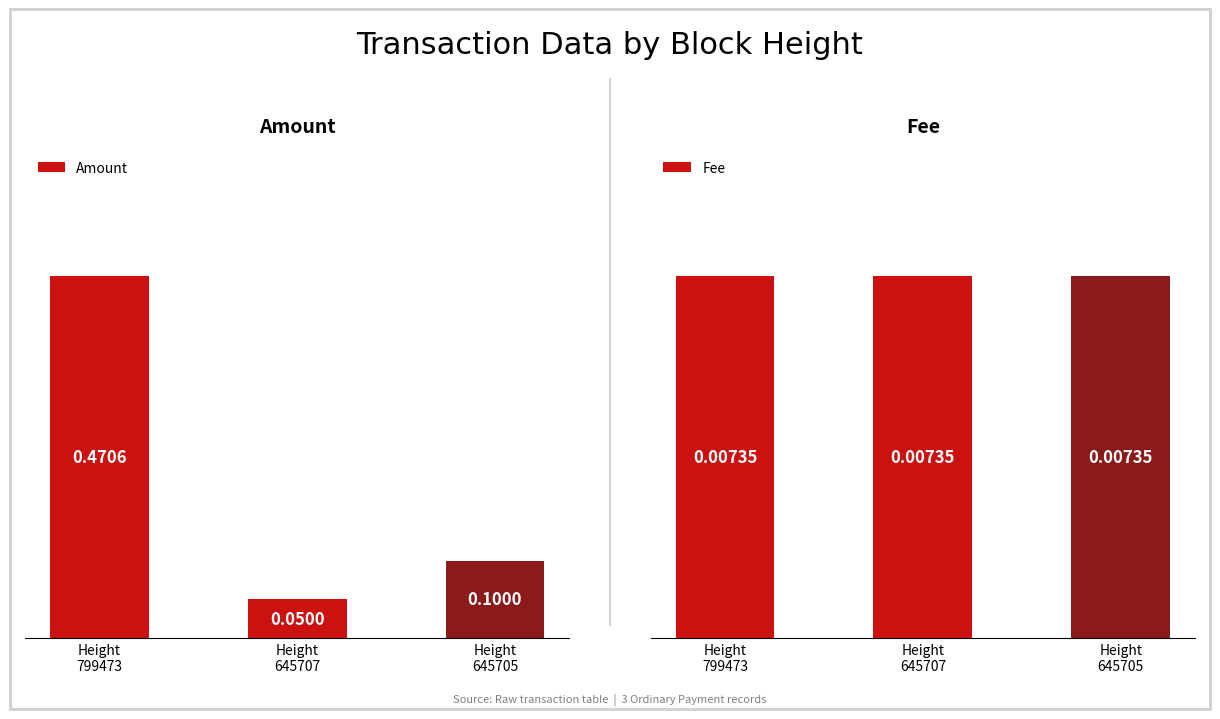

The Amount series shows 0.7 at Height
799473. True or false?

False